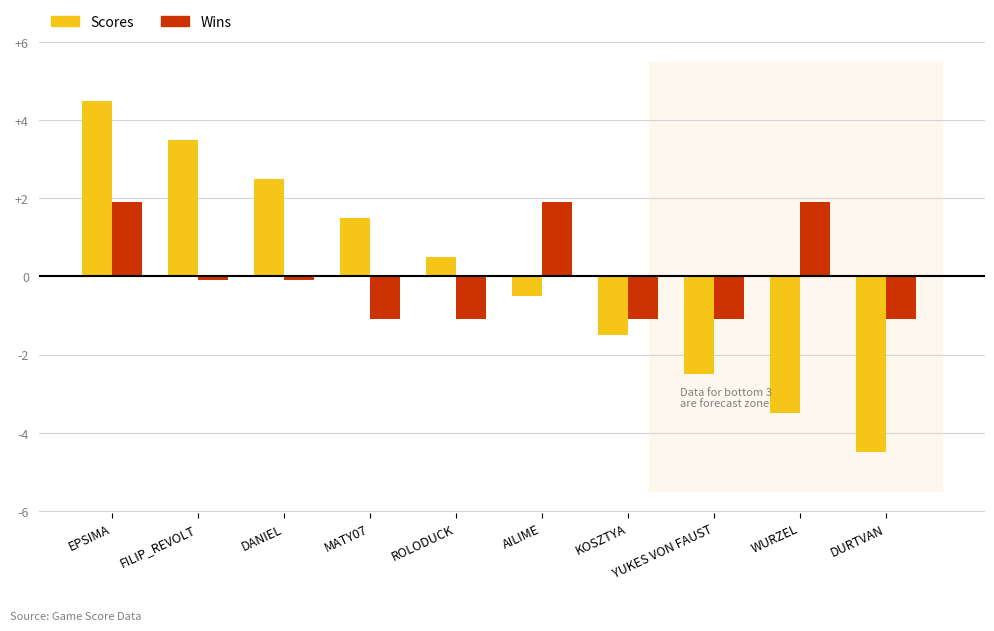

How many values in Scores are above zero?

5